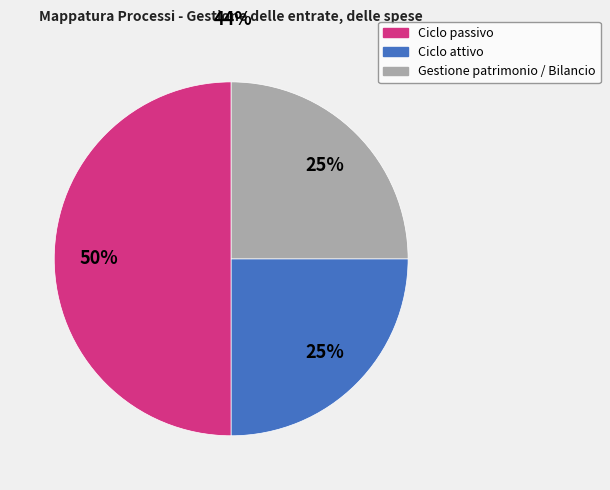

How many slices are in this pie chart?

3